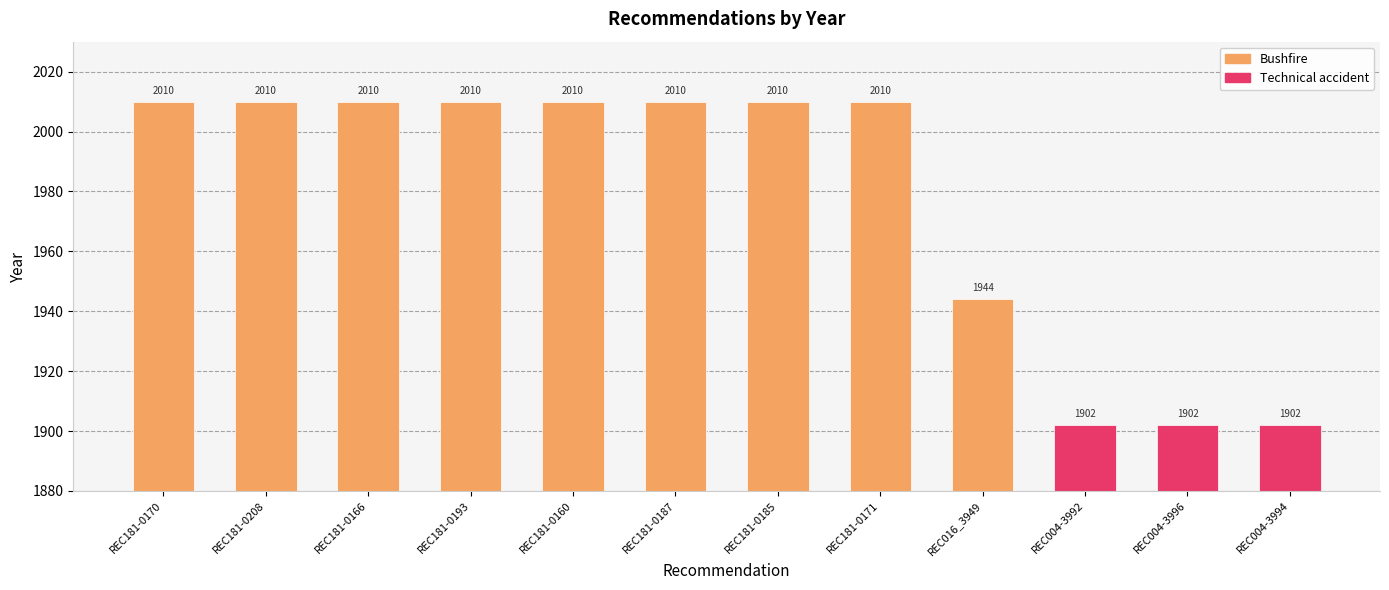

What is the label of the 8th bar from the right?

REC181-0160